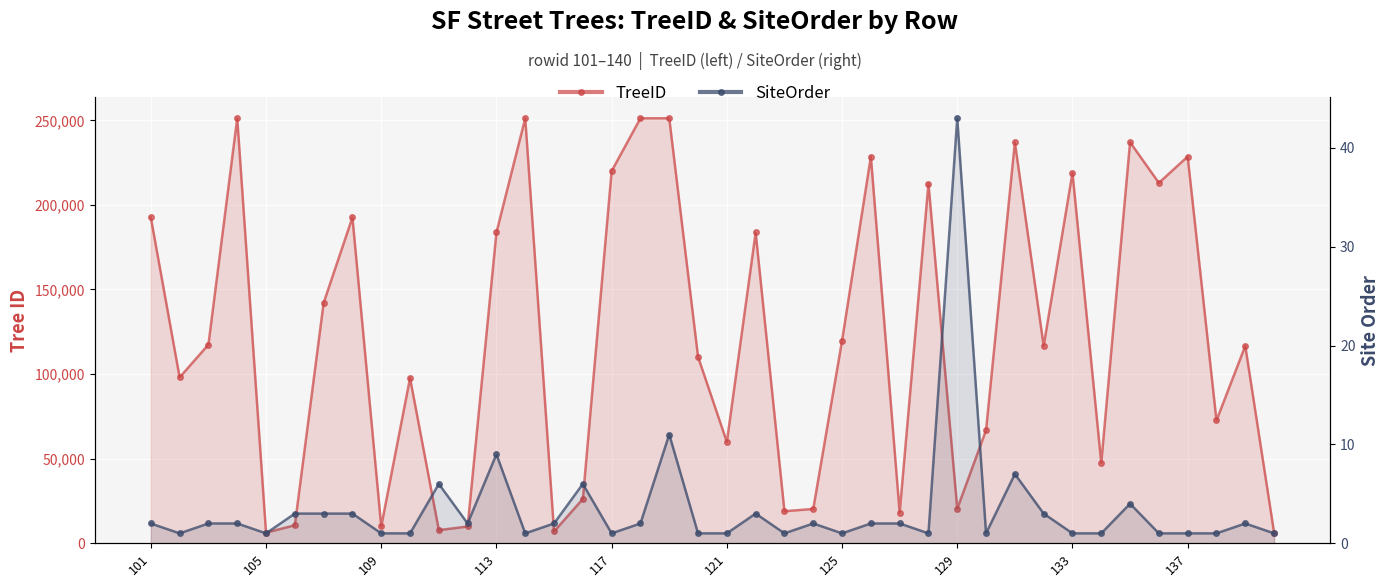

Which series has the widest spread of values?

TreeID